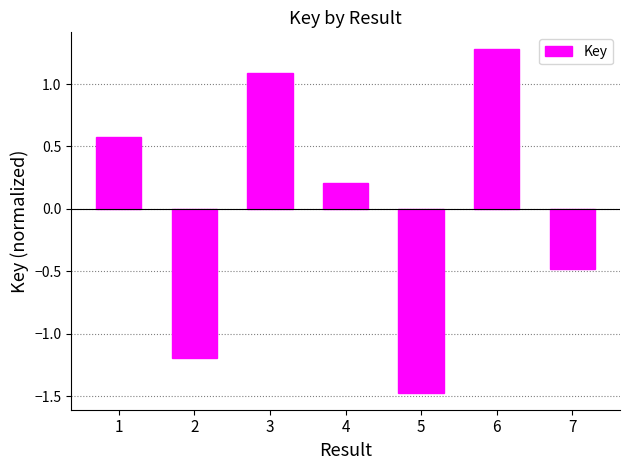

Is it true that the value at 6 is 1.3?

True